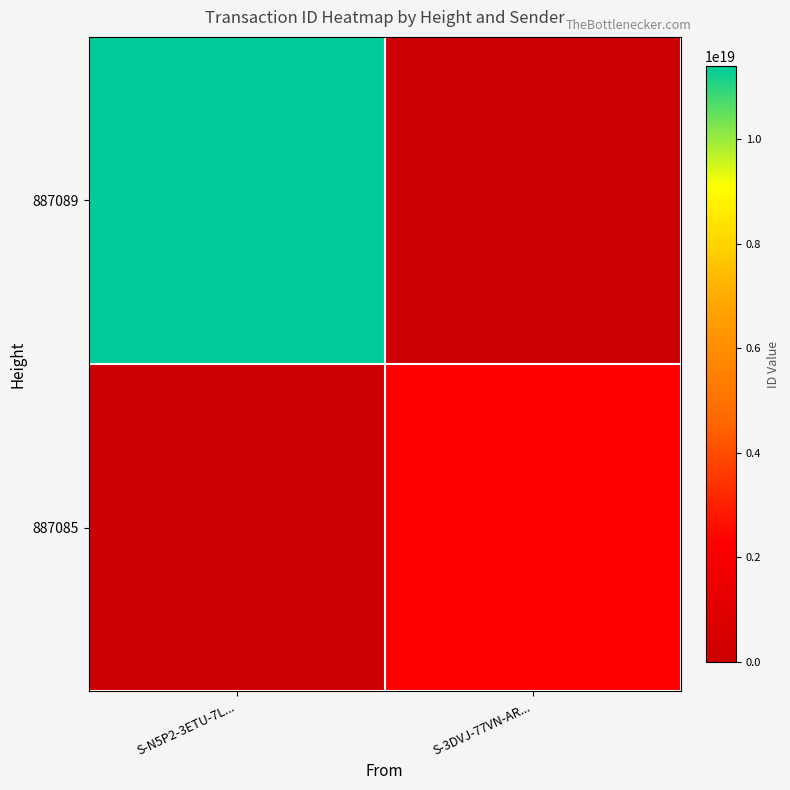

Reading left to right, what are all the values shown in this chart?

887089: S-N5P2-3ETU-7L...=11395855099764727808	S-3DVJ-77VN-AR...=0
887085: S-N5P2-3ETU-7L...=0	S-3DVJ-77VN-AR...=2301297714042711808